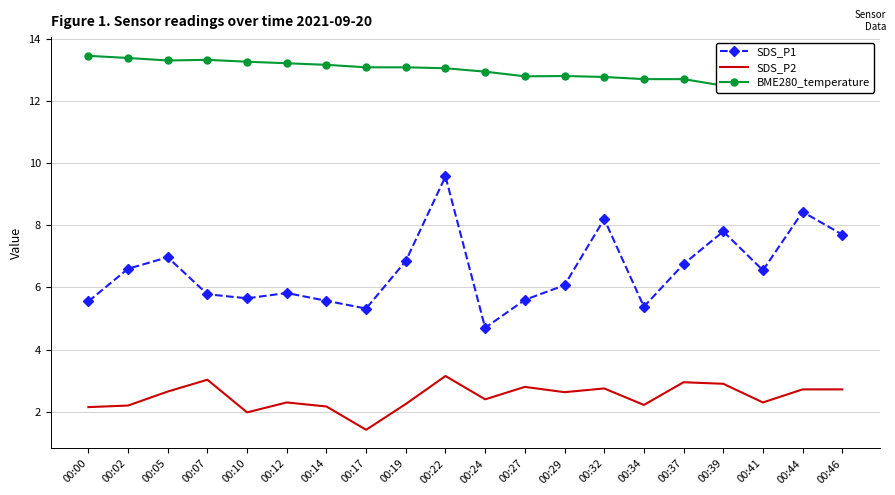

Which series has the widest spread of values?

SDS_P1